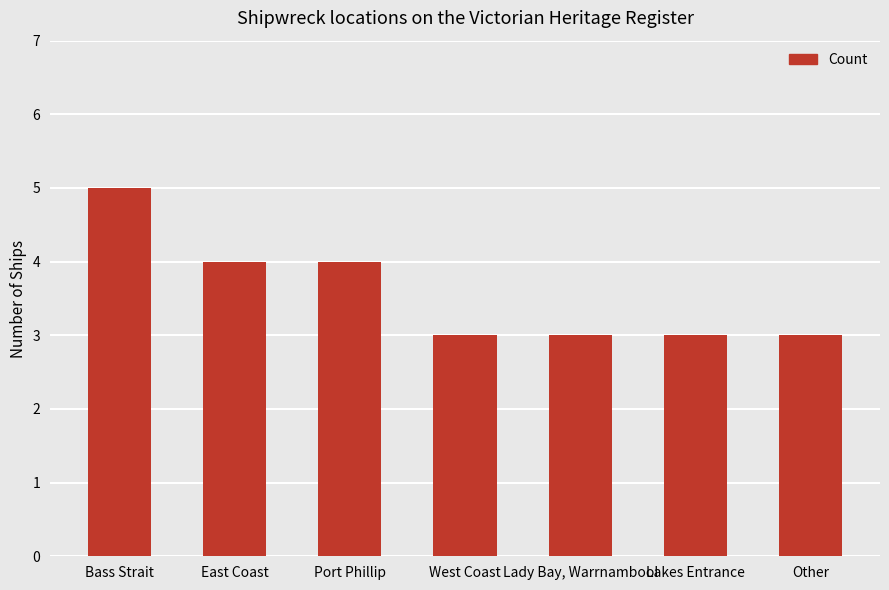

What is the label of the 1st bar from the left?

Bass Strait